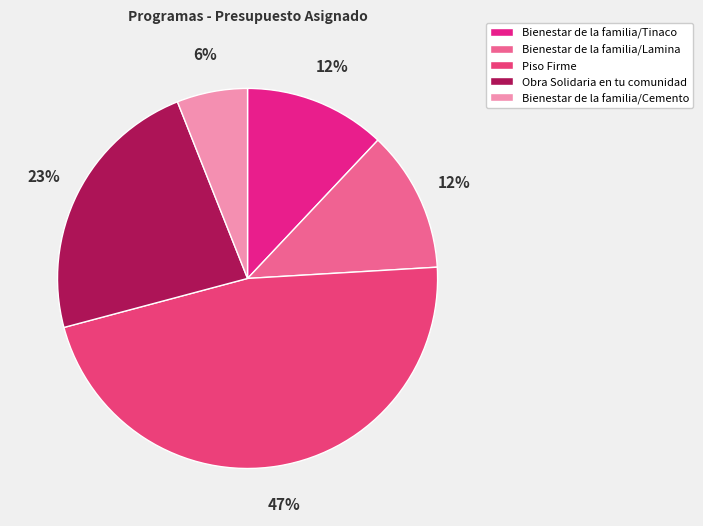

To the nearest percent, what is the combined percentage of Piso Firme and Bienestar de la familia/Cemento?

53%